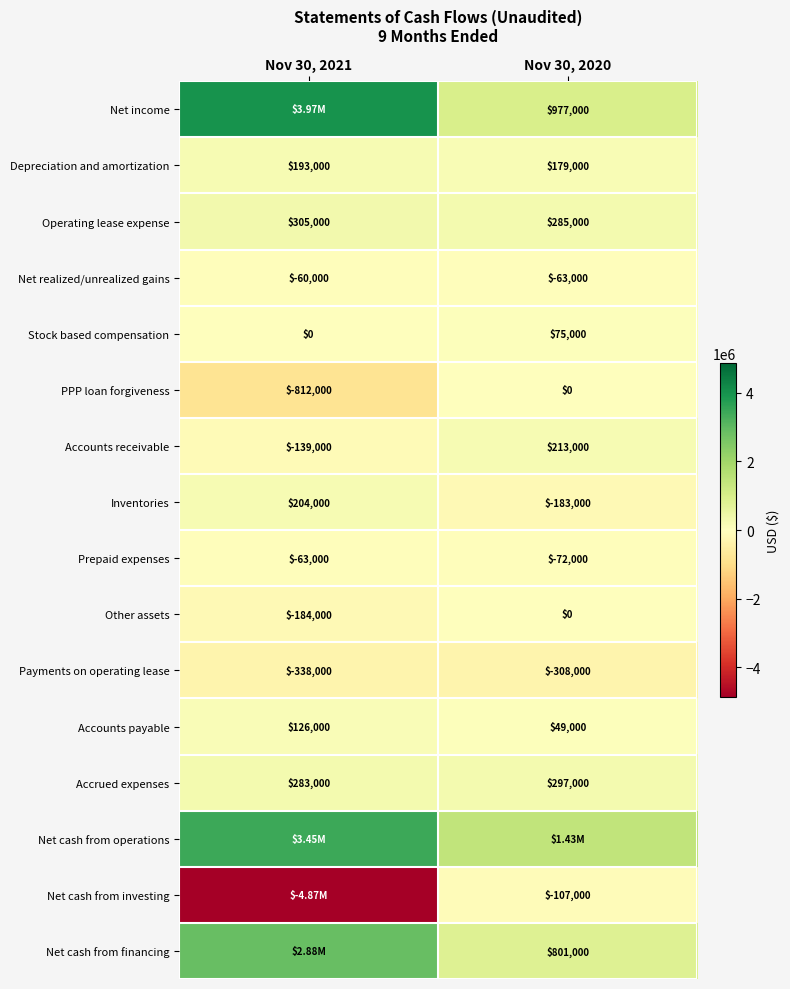

How many series are shown in this chart?

16